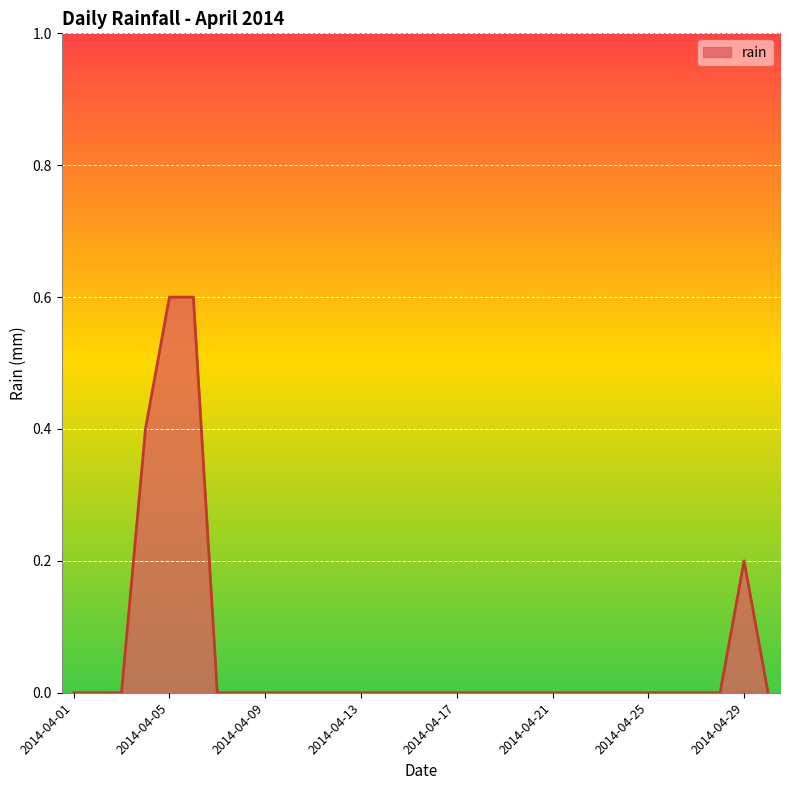

What is the difference between the maximum and minimum values?

0.6